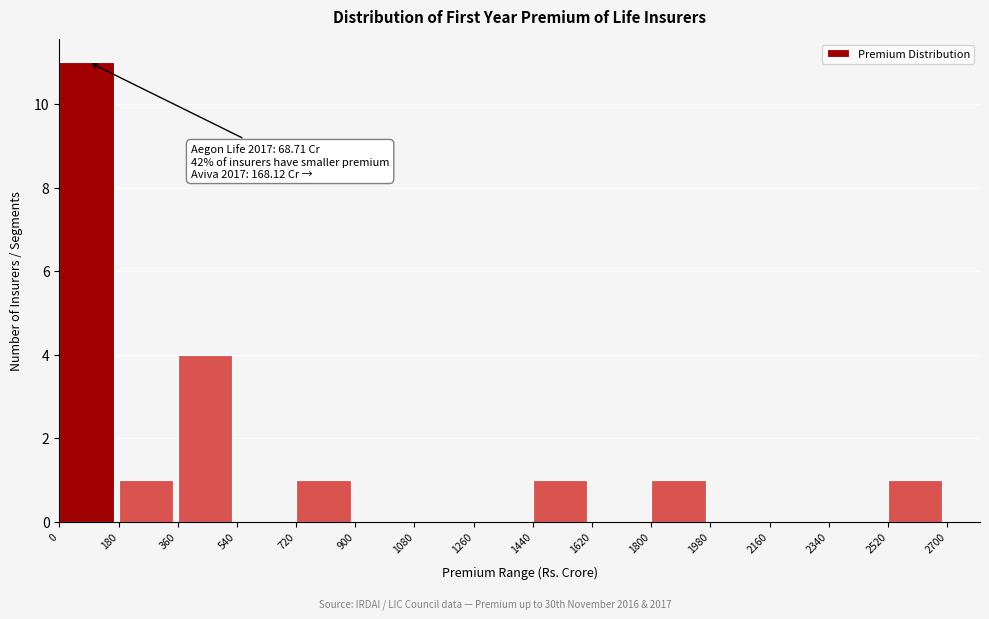

Which range on the x-axis has the tallest bar?

0 to 180